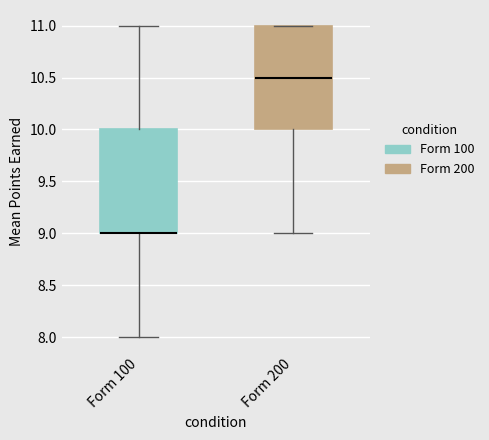

Reading left to right, transcribe this box plot: for each box, give where its median line is, the range the box spans, and where its two whiskers end, as read against the y-axis. The values are not printed on the chart, so give them approximately, as read against the axis.

Form 100: median 9.0 (drawn on the box's lower edge), box 9.0 to 10.0, whiskers 8.0 to 11.0
Form 200: median 10.5, box 10.0 to 11.0, whiskers 9.0 to 11.0